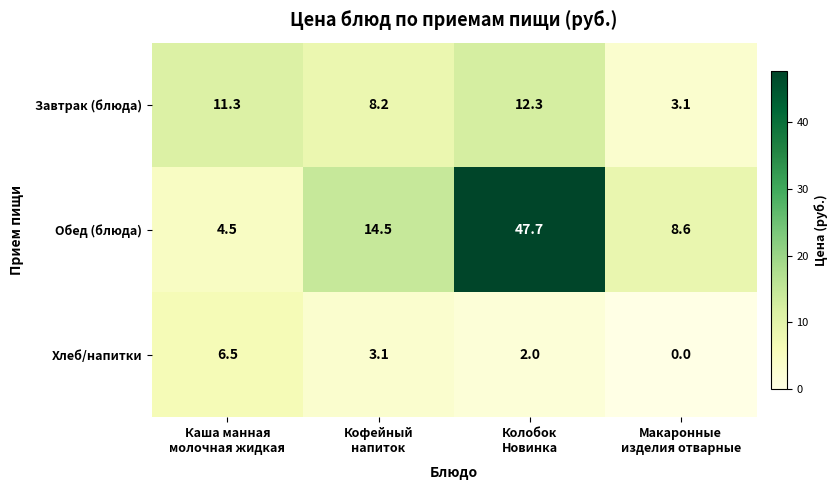

What is the maximum value for Завтрак (блюда)?

12.3